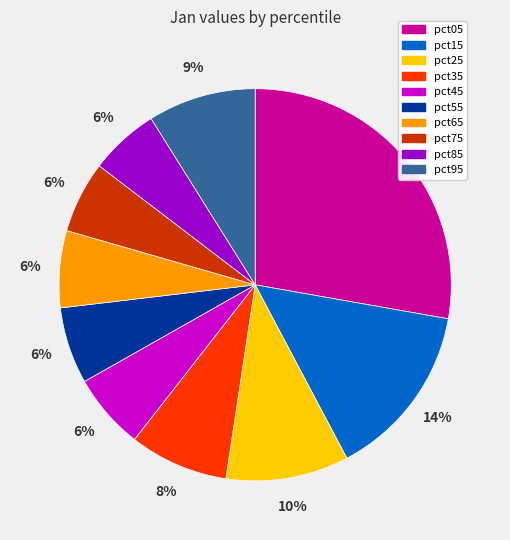

Count the number of slices in the pie.

10